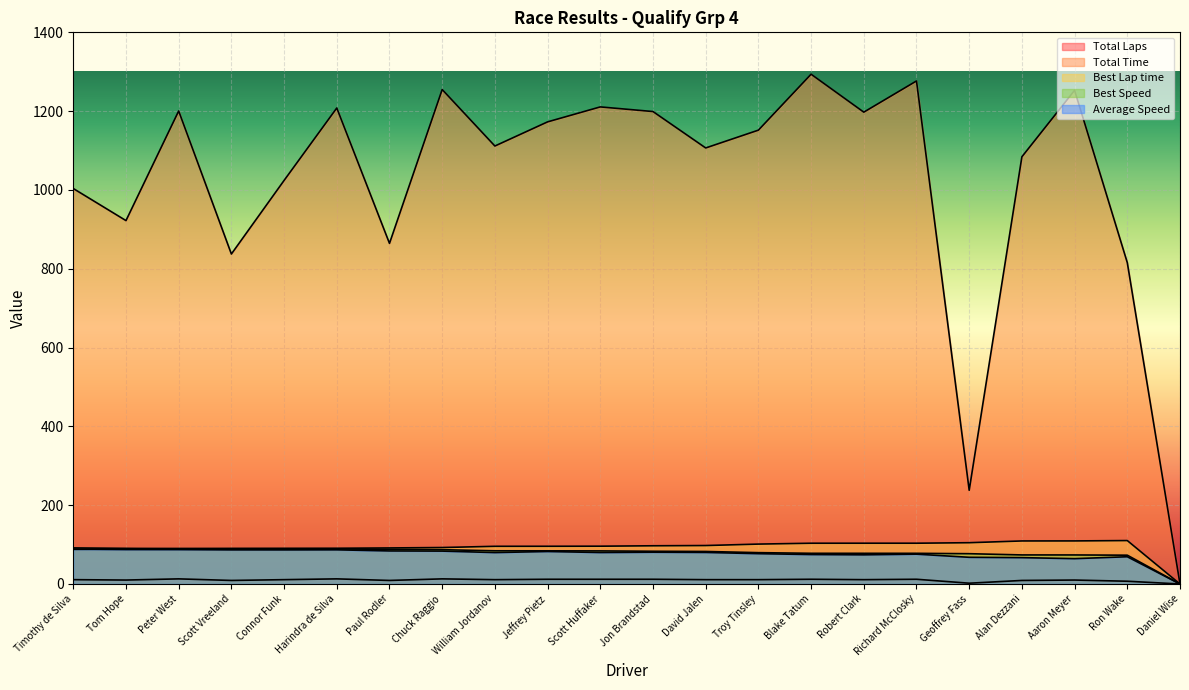

What is the difference between the second highest and second lowest values in the Total Laps series?

11.0